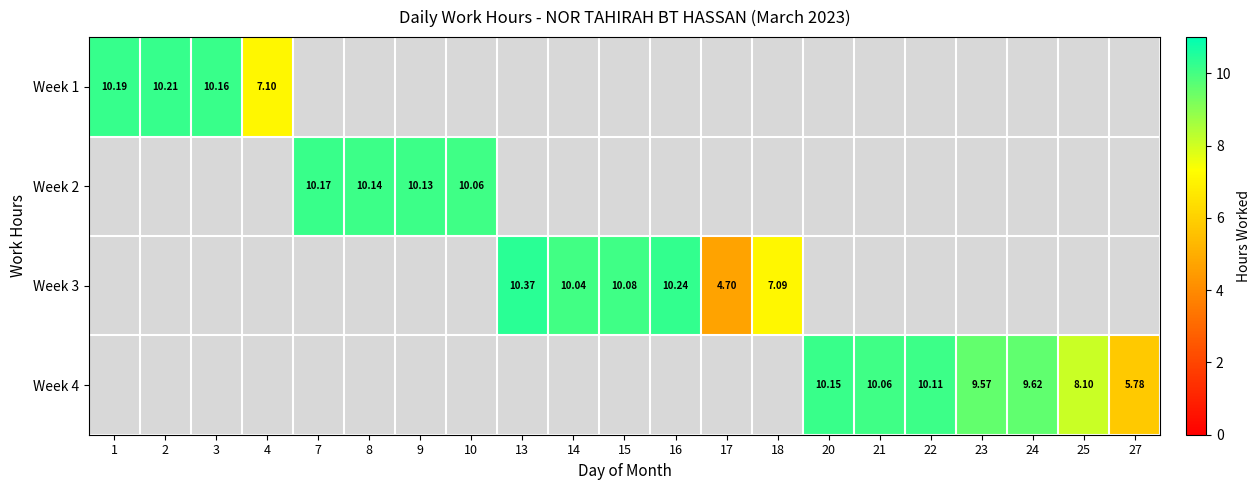

At which label does Week 1 reach its peak?

2